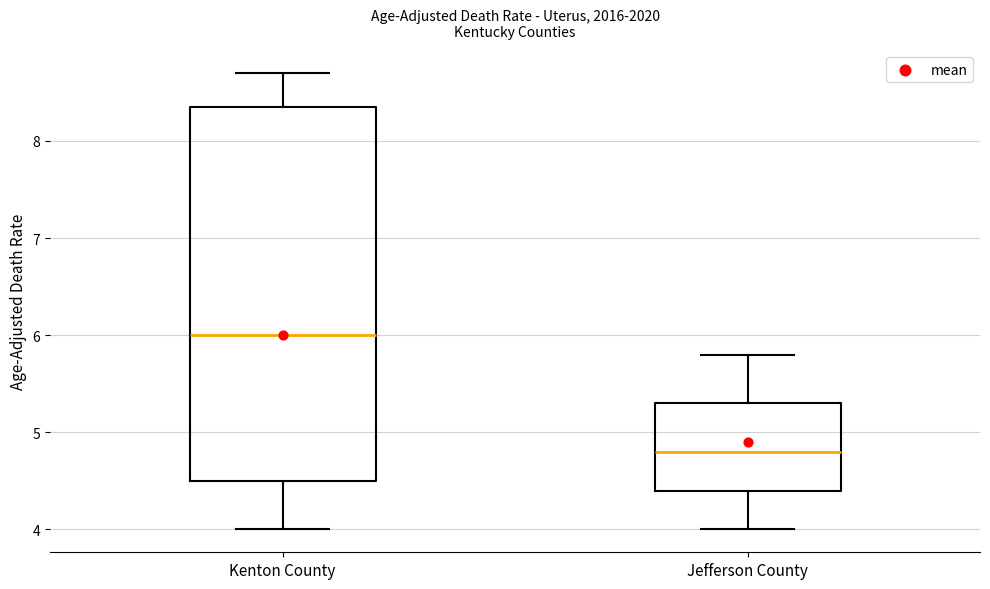

Reading left to right, read every box against the y-axis: the position of its median line, the range the box covers, and the ends of its whiskers. The values are not printed on the chart, so give them approximately, as read against the axis.

Kenton County: median 6.0, box 4.5 to 8.4, whiskers 4.0 to 8.7
Jefferson County: median 4.8, box 4.4 to 5.3, whiskers 4.0 to 5.8